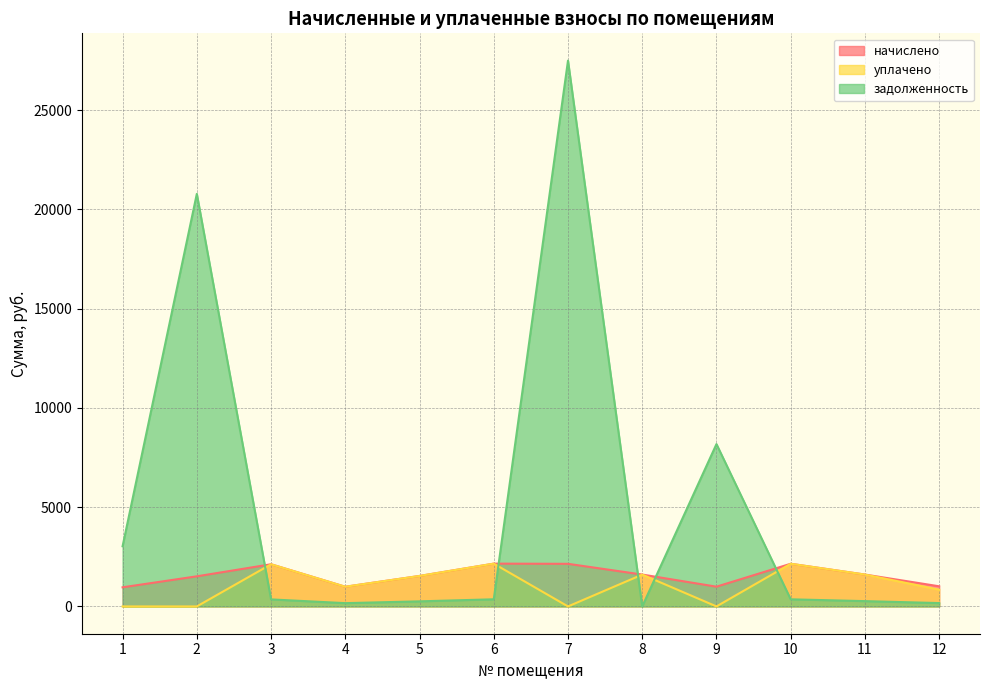

Rank the categories by начислено value from lowest to highest.

1, 4, 9, 12, 2, 5, 8, 11, 3, 7, 10, 6